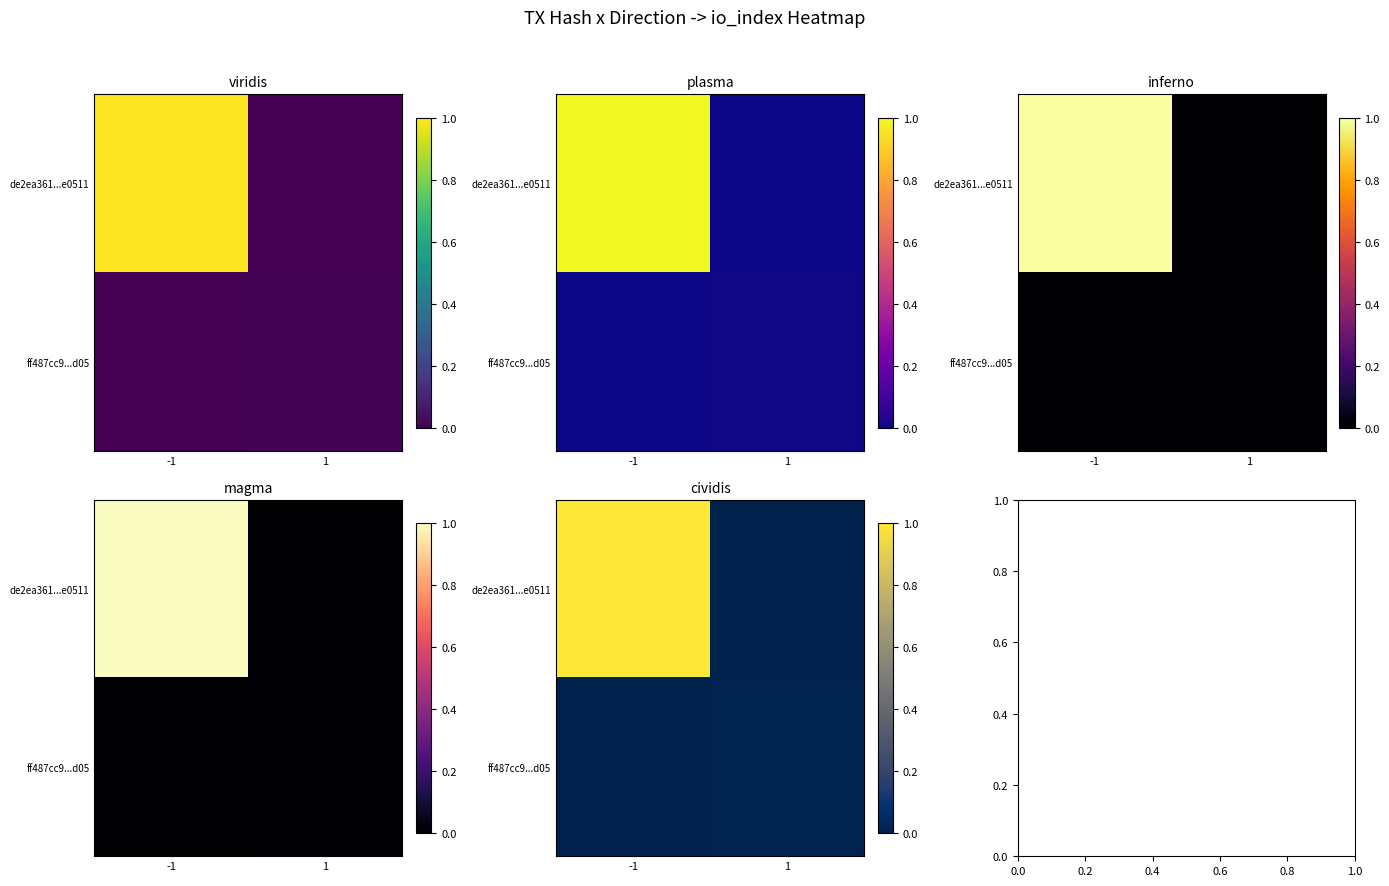

Is it true that de2ea361...e0511 equals -0.6 at 1?

False